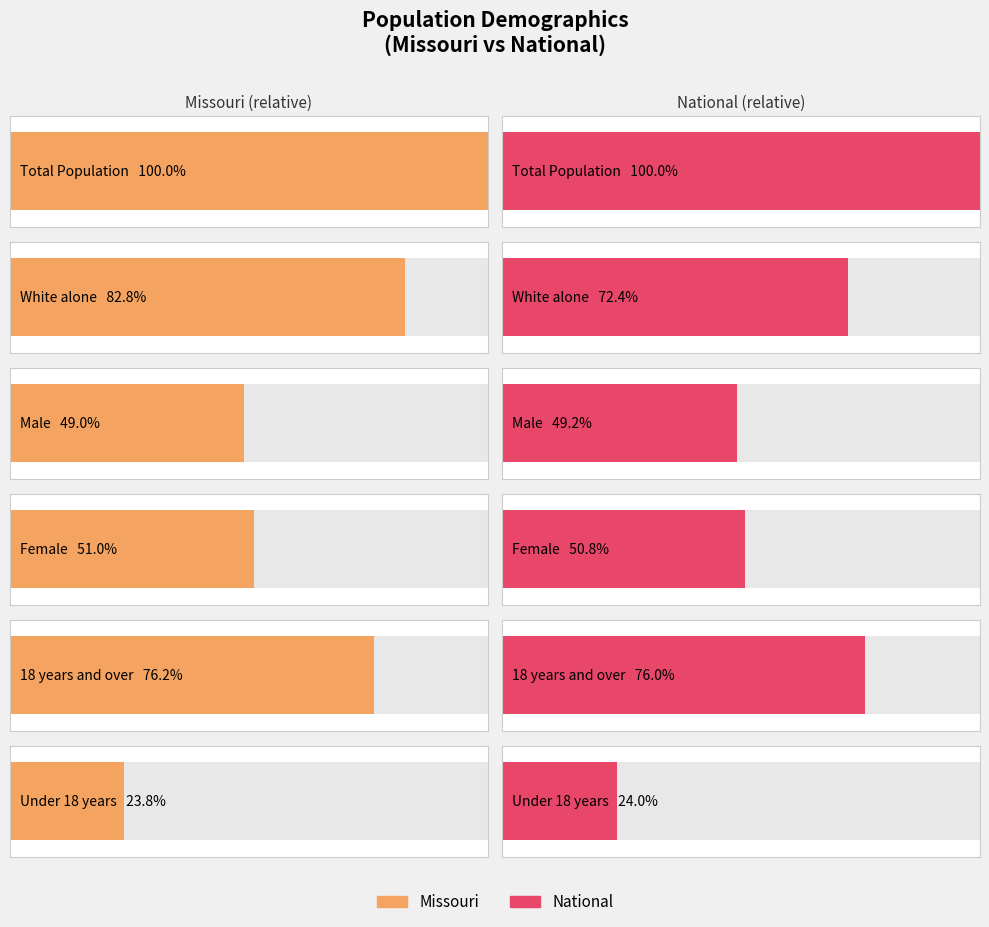

Which has a higher value, 18 years and over or Male?

18 years and over